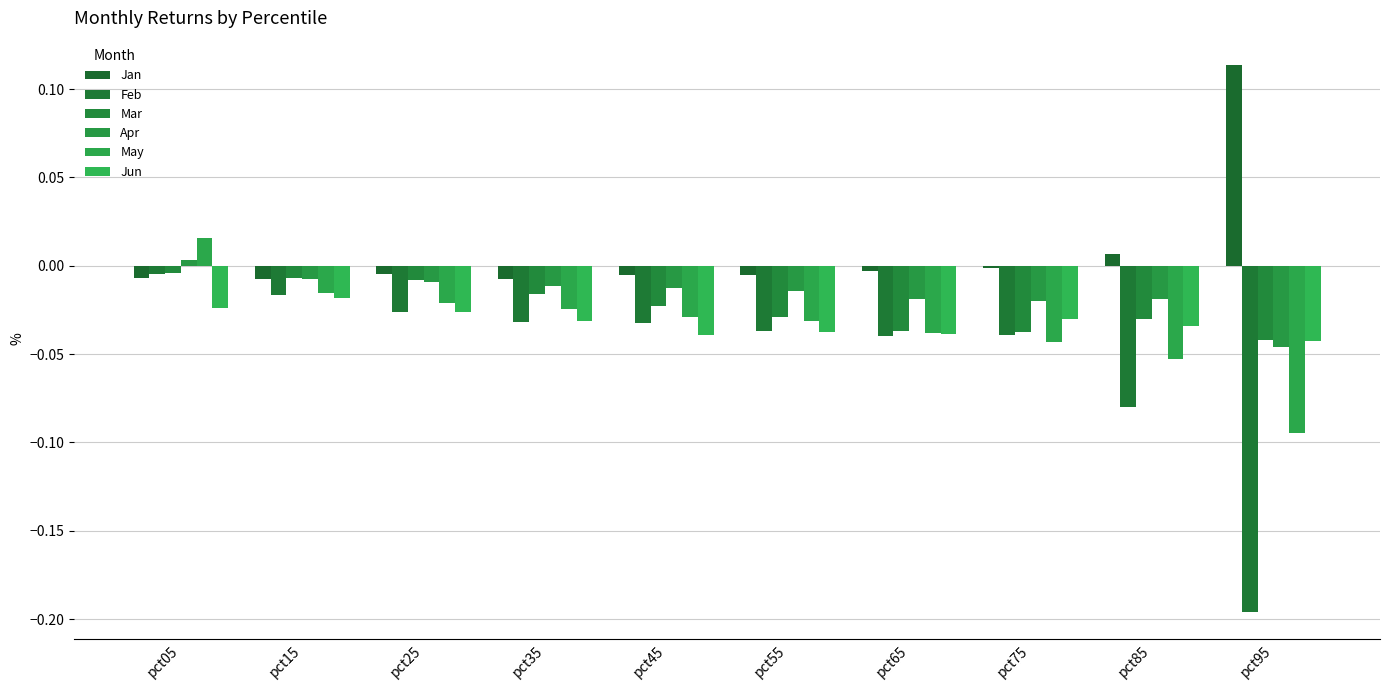

At which label is Jan closest to 0?

pct75